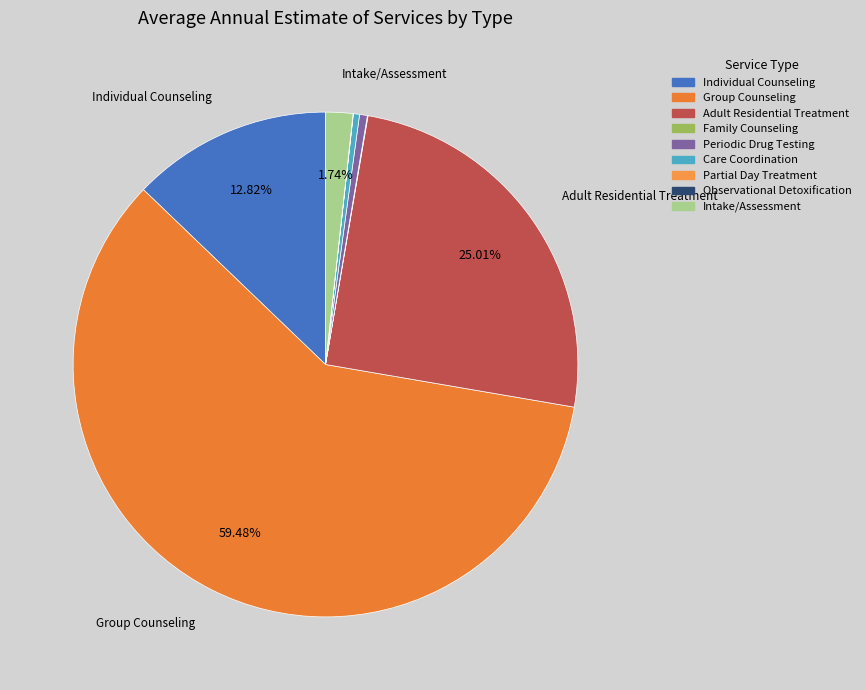

Which slice is the smallest?

Observational Detoxification